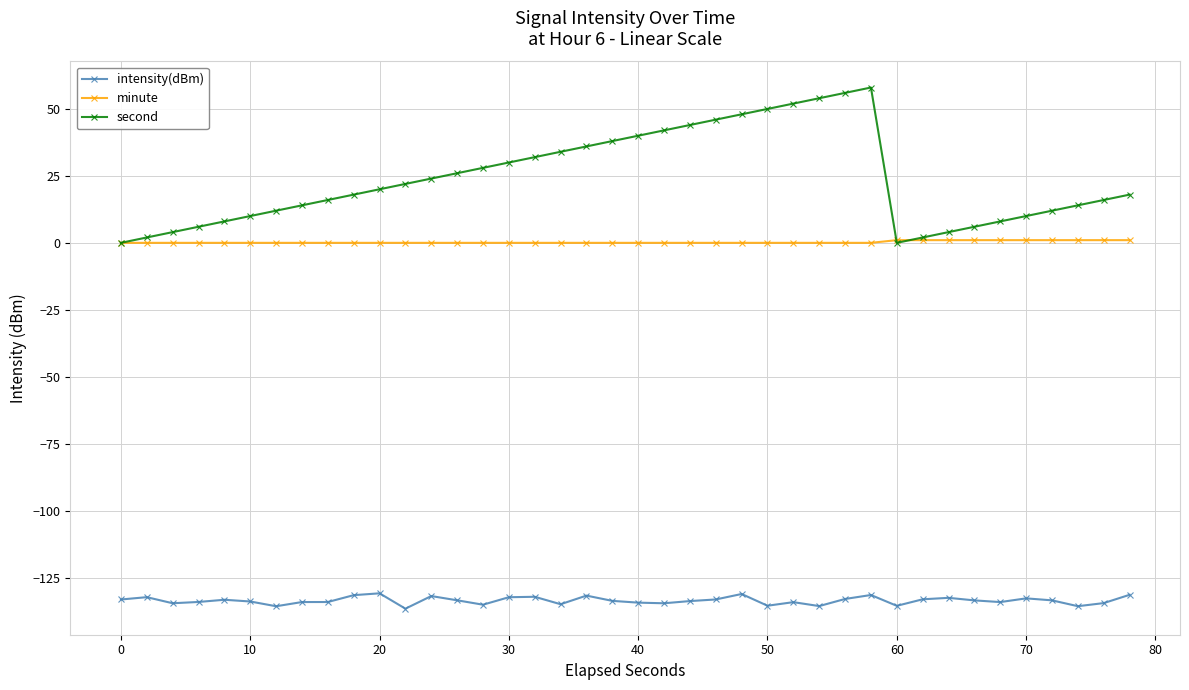

After their last crossing, which series has the higher values: minute or second?

second